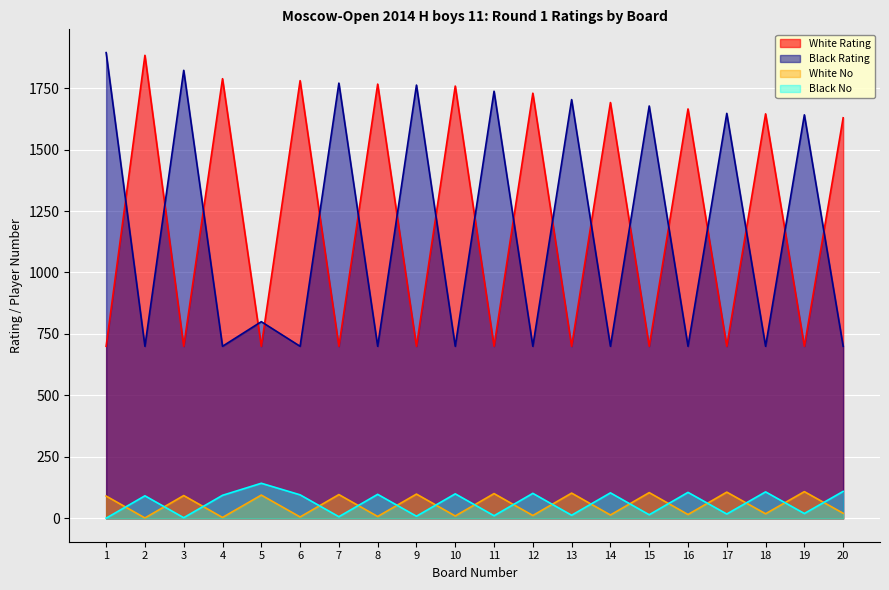

Where is the first local maximum for Black No?

2